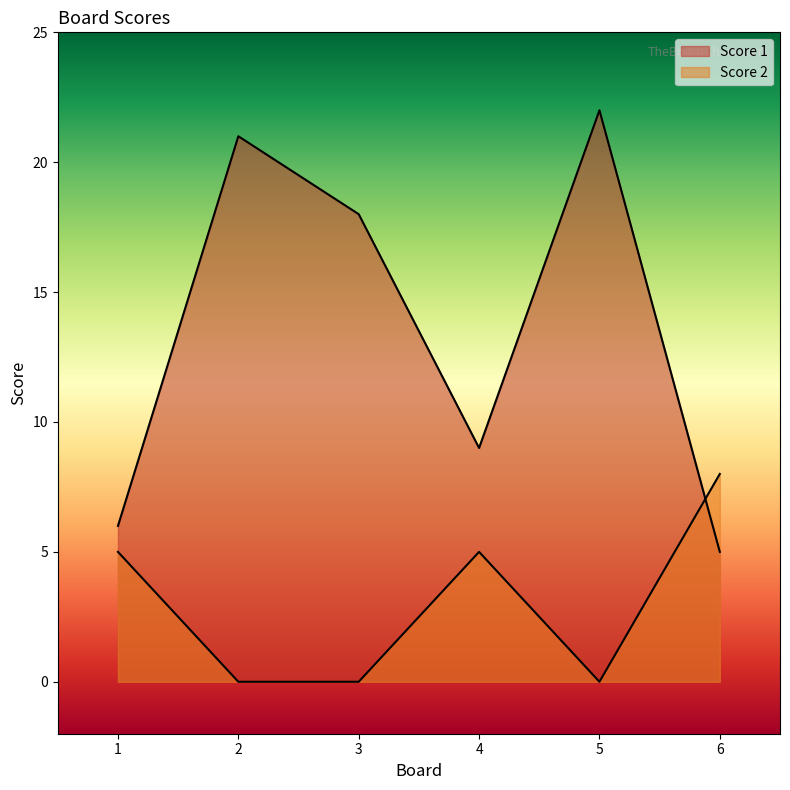

Rank the categories by Score 1 value from highest to lowest.

5, 2, 3, 4, 1, 6